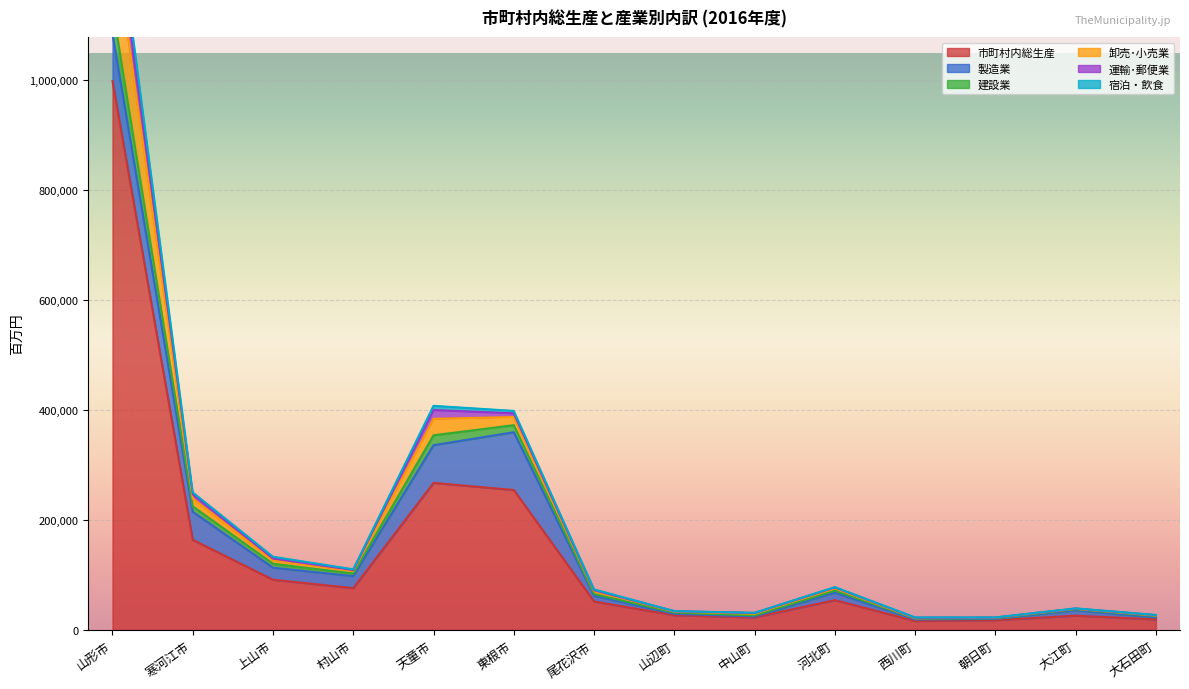

In 運輸･郵便業, how many points are lower than both neighbors (excluding endpoints)?

3